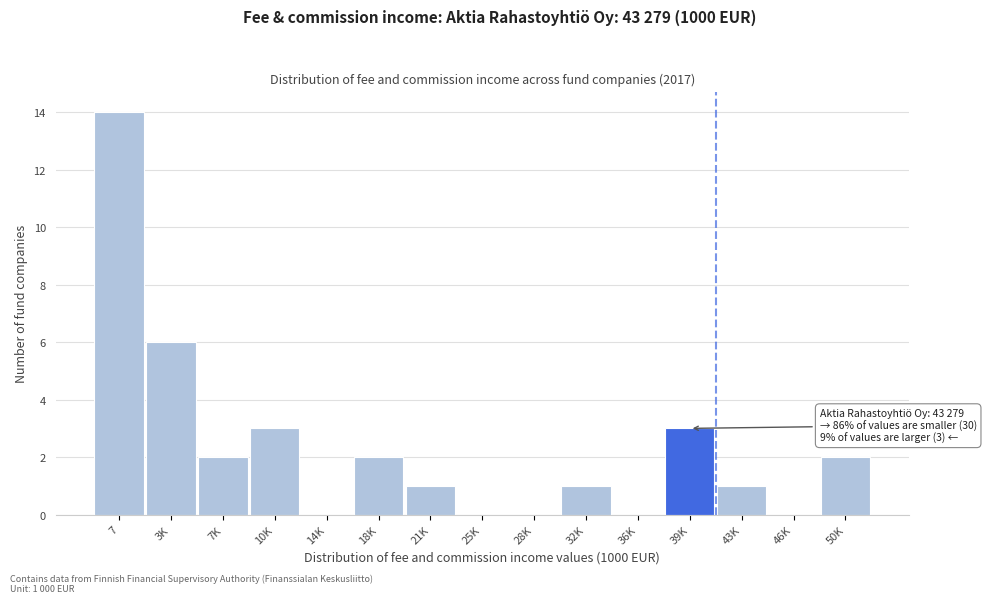

Reading left to right, what are all the values shown in this chart?

7=14	3K=6	7K=2	10K=3	14K=0	18K=2	21K=1	25K=0	28K=0	32K=1	36K=0	39K=3	43K=1	46K=0	50K=2